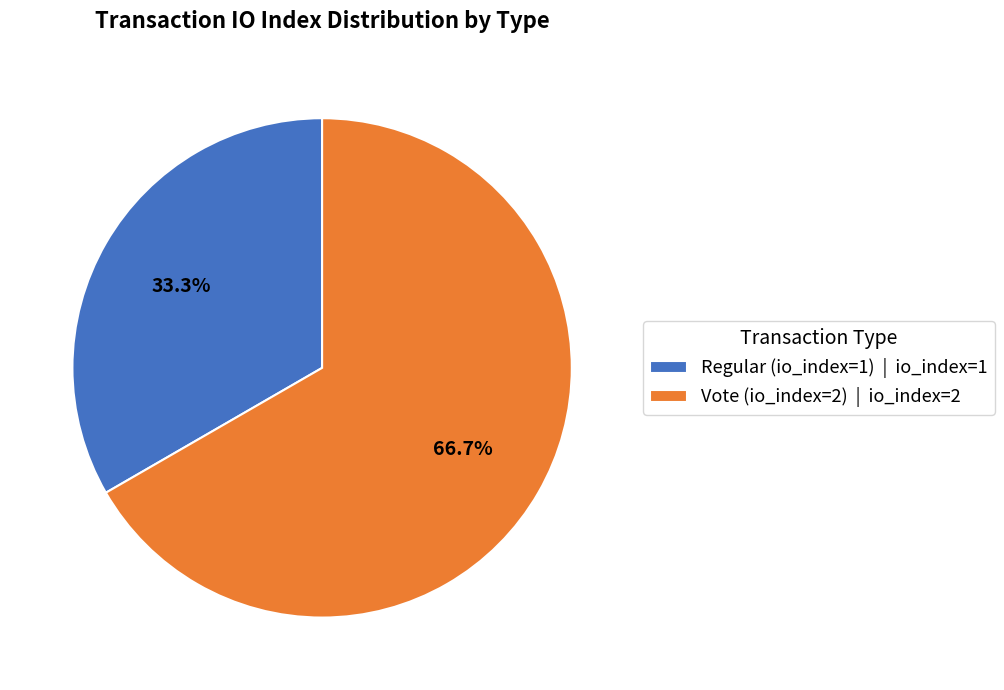

How much of the chart is everything except Vote (io_index=2)?

33.3%